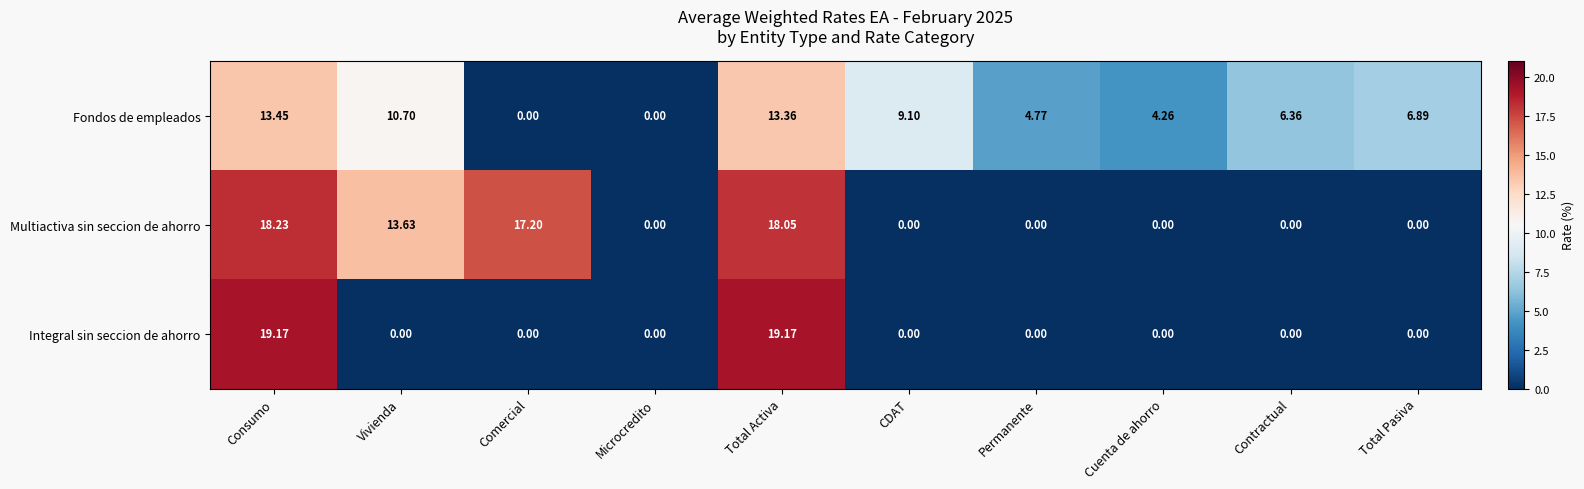

Is the value of Integral sin seccion de ahorro at Vivienda greater than the value of Fondos de empleados at Contractual?

No